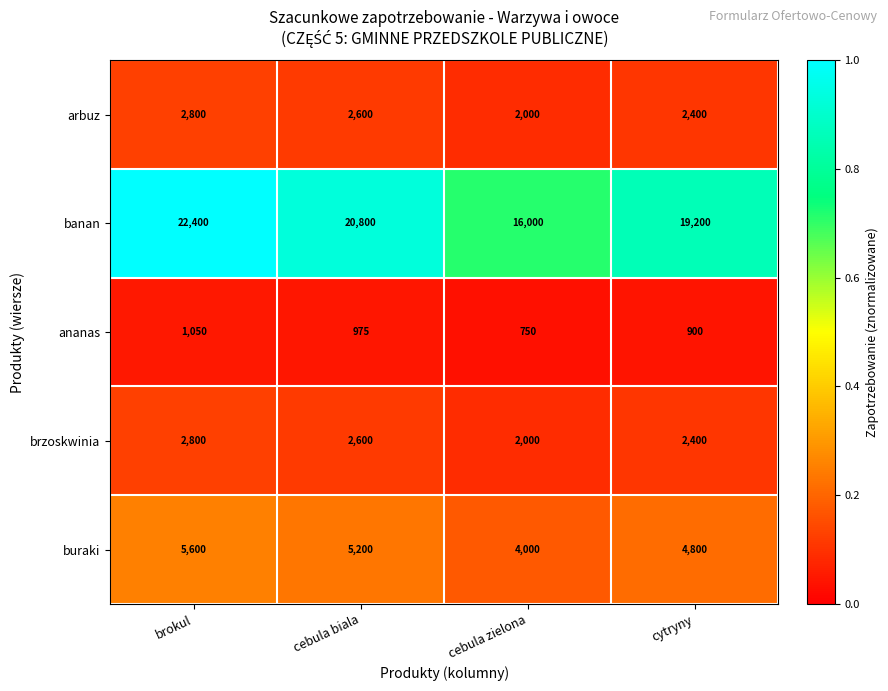

What is the difference between the highest and lowest values at cebula biala?

19825